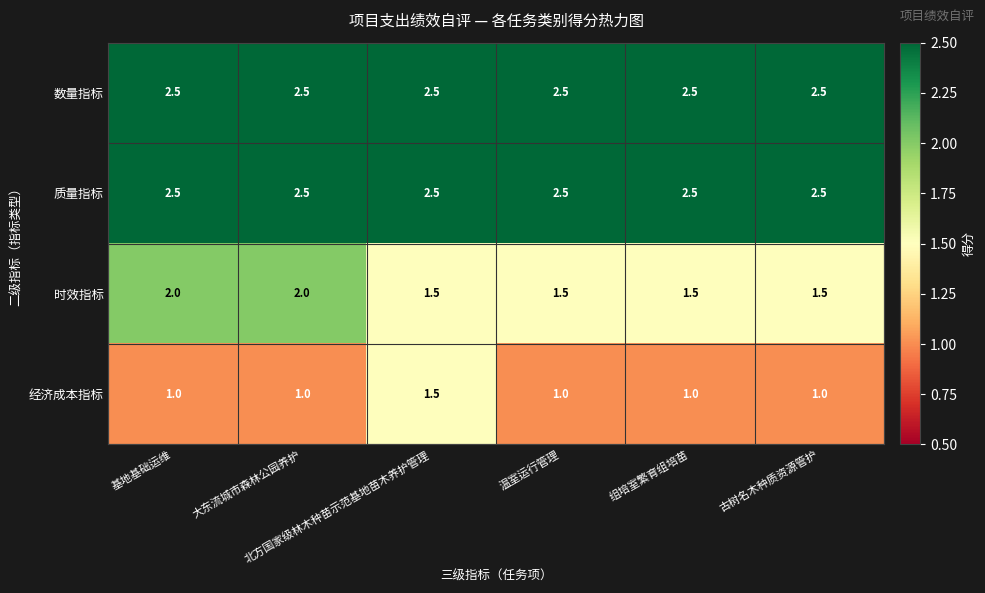

What is the lowest value of the 数量指标 series?

2.5